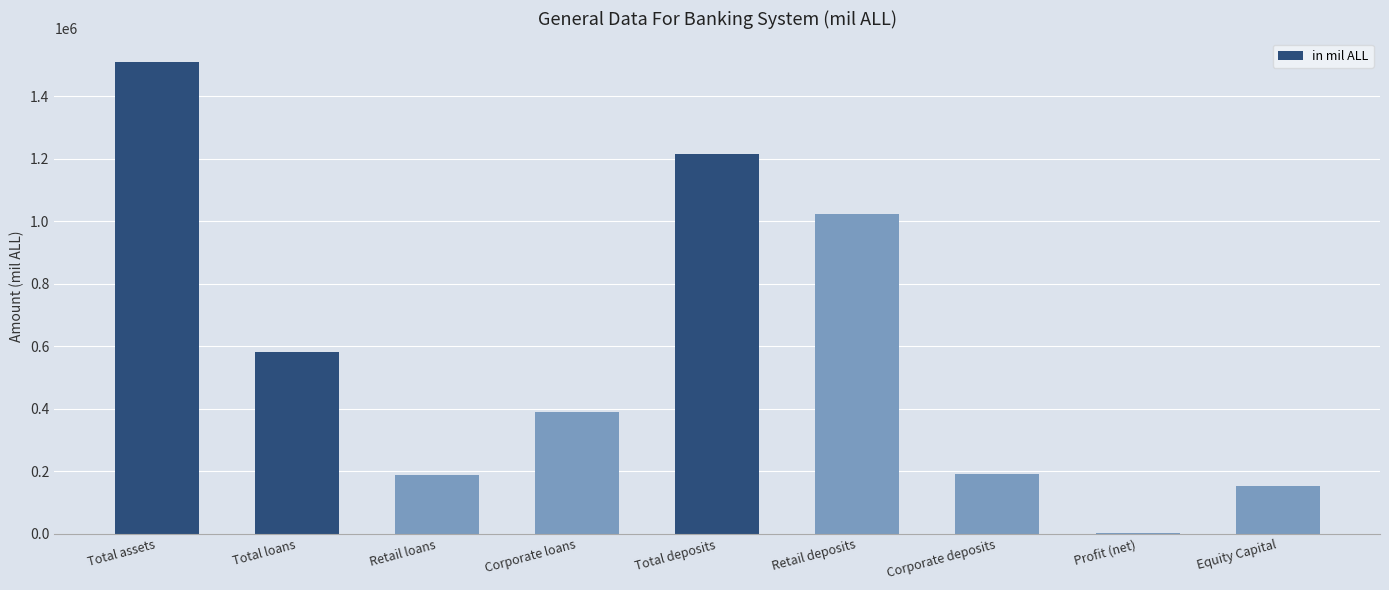

What is the ratio of the value at Total loans to the value at Equity Capital?

3.8